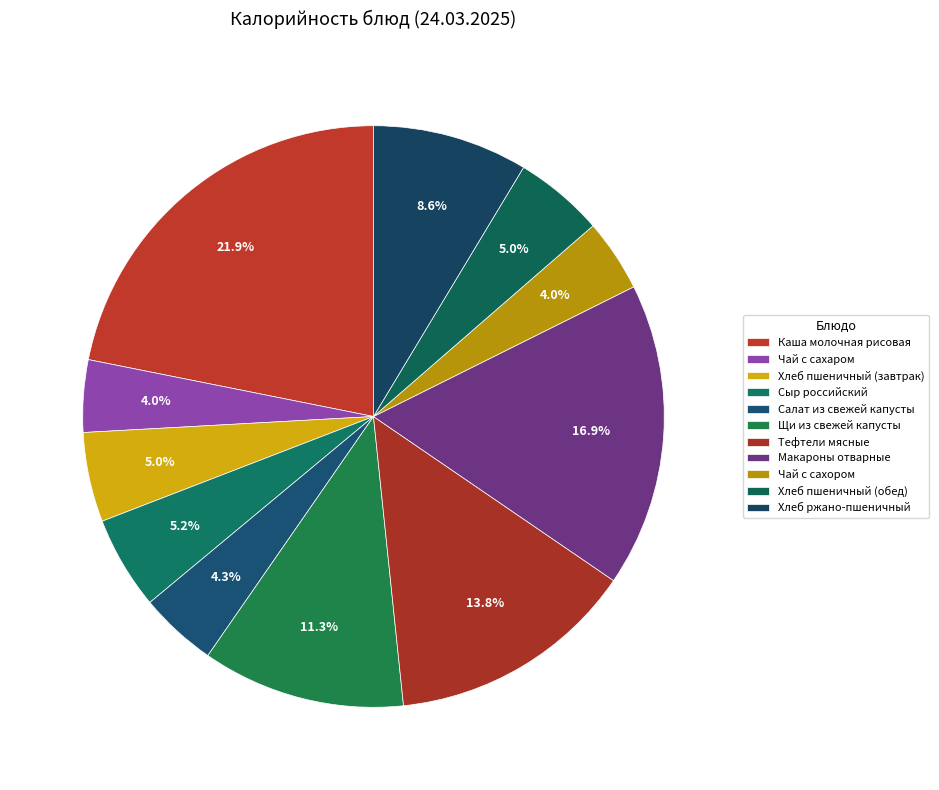

To the nearest percent, what is the combined percentage of Салат из свежей капусты and Хлеб пшеничный (обед)?

9%